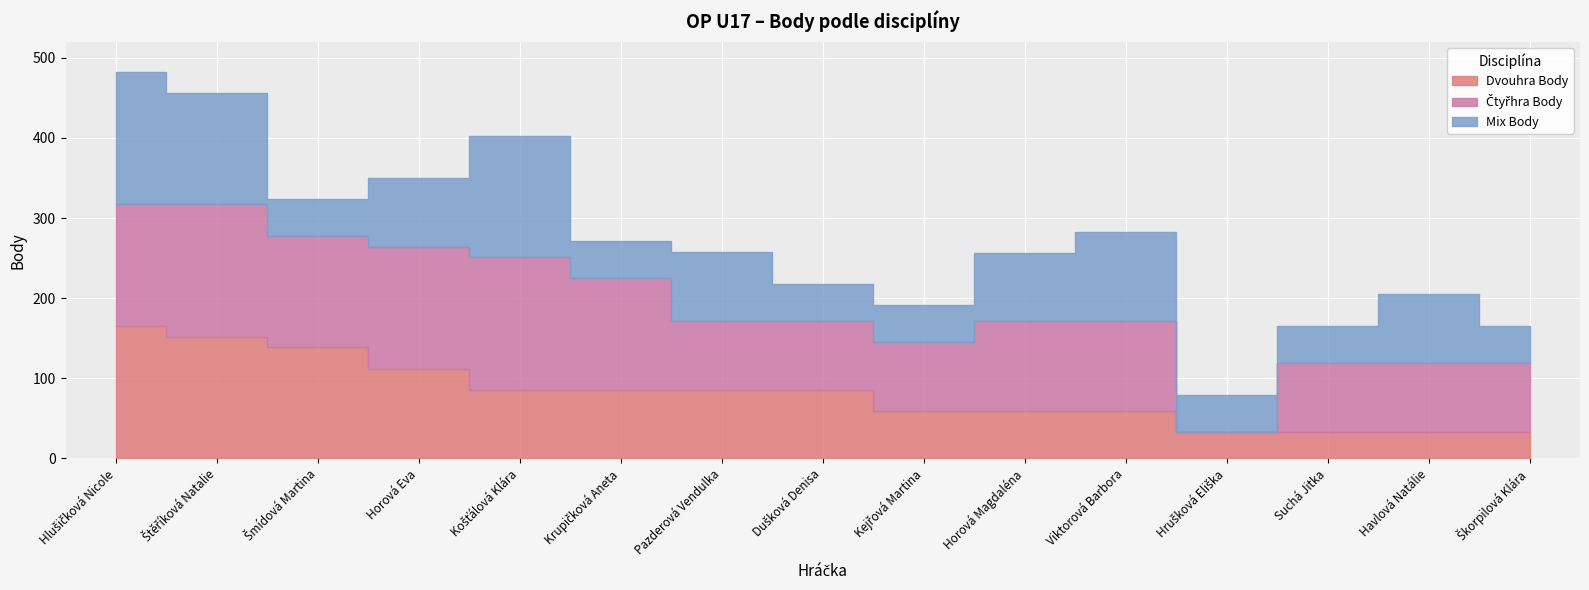

What is the lowest value of the Mix Body series?

46